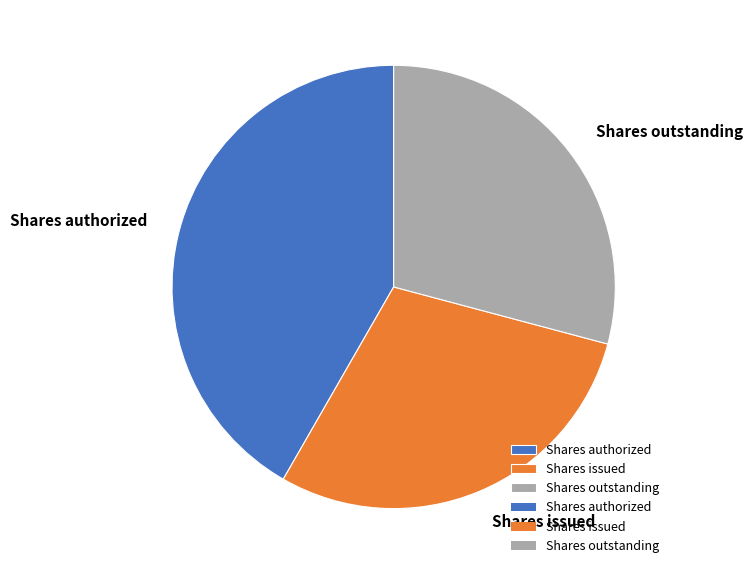

How many segments does this pie chart have?

3